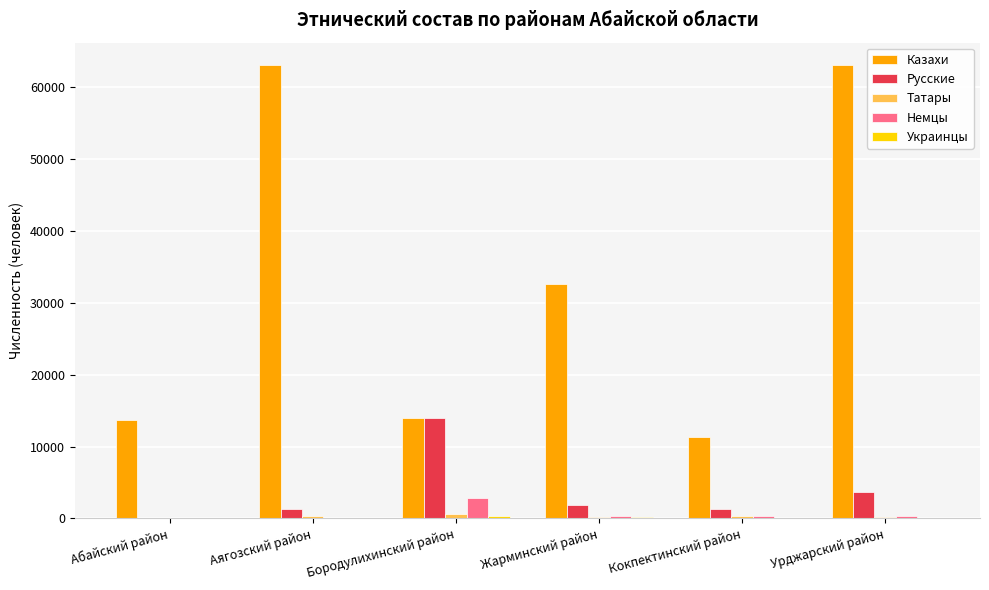

Where does the Казахи series first go above 32607?

Аягозский район